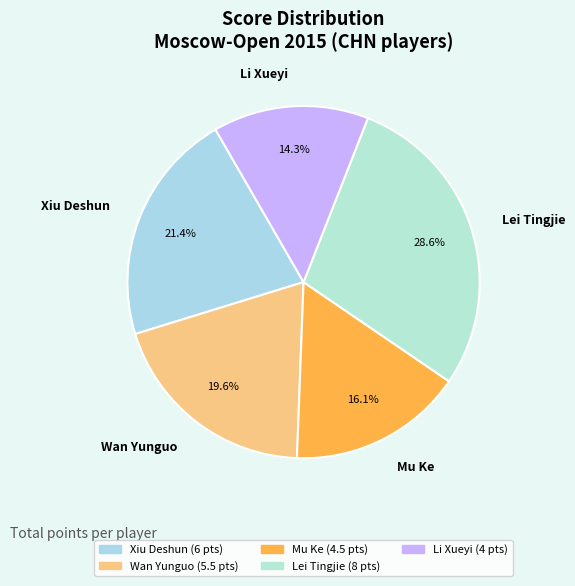

Which category has the smallest portion of the pie?

Li Xueyi